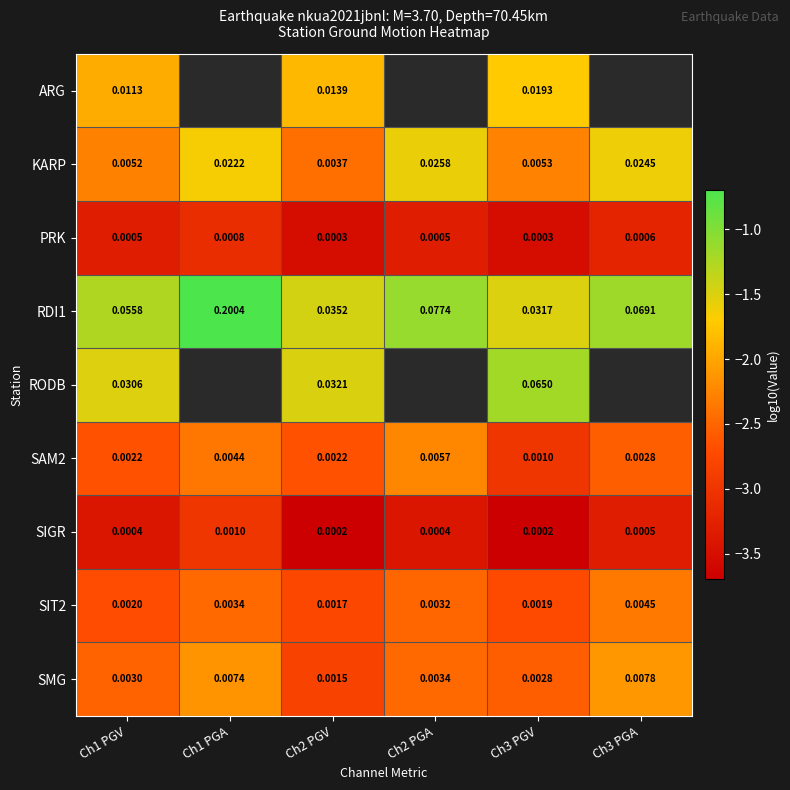

Is the value of RODB at Ch3 PGV greater than the value of SIT2 at Ch2 PGA?

Yes